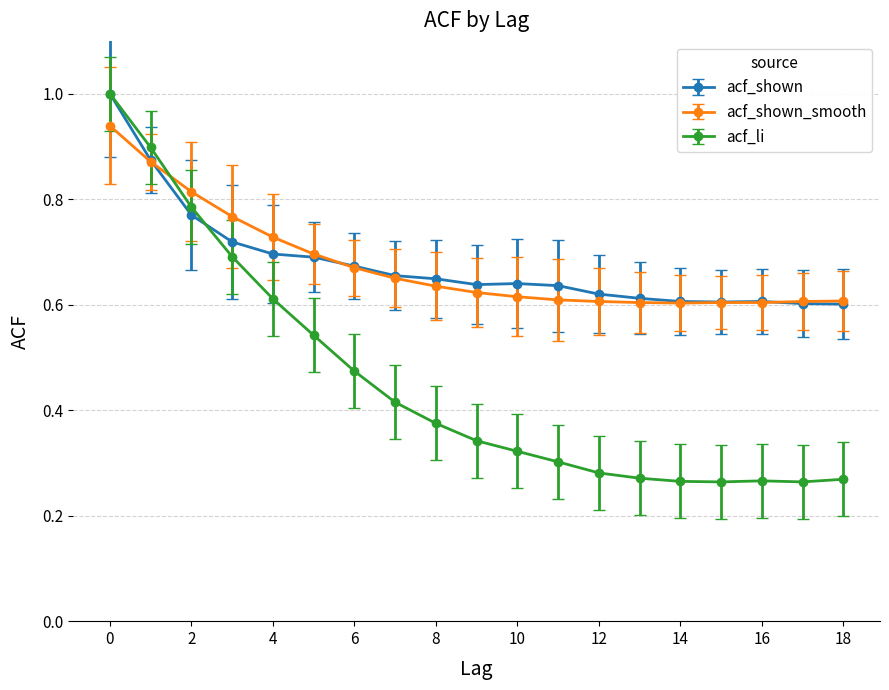

What is the value of the acf_li point at the 1st from the left?

1.0